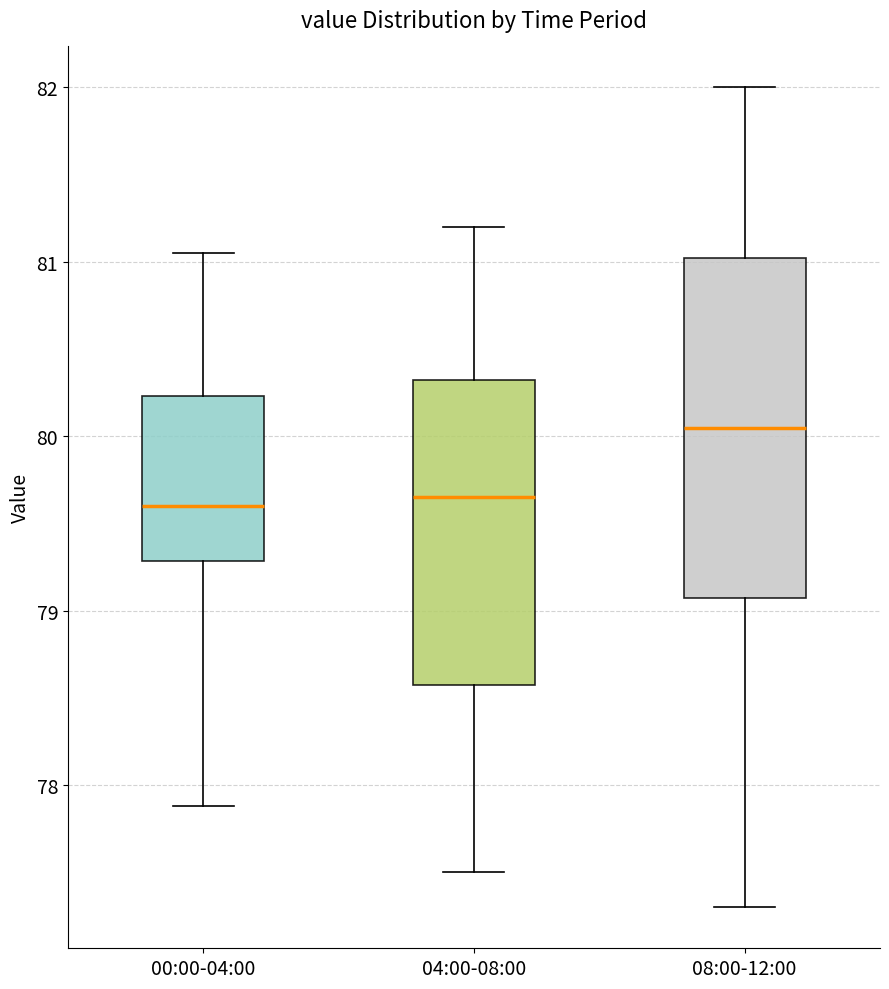

Which box has the highest median line?

08:00-12:00